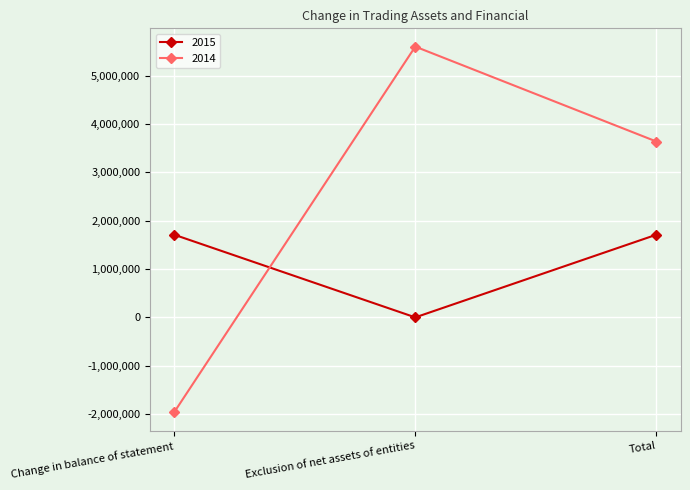

Is it true that 2015 equals 663969 at Exclusion of net assets of entities?

False